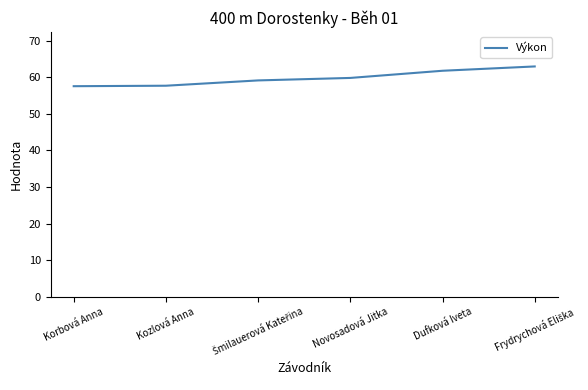

The chart shows a value of 59.8 at Novosadová Jitka. True or false?

True